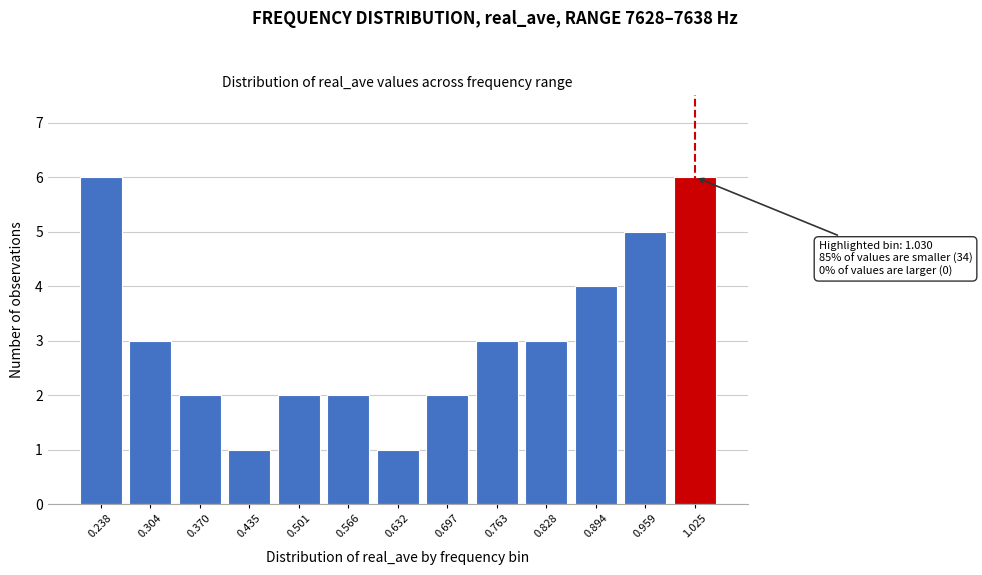

Reading left to right, list all the values displayed in this chart.

6	3	2	1	2	2	1	2	3	3	4	5	6